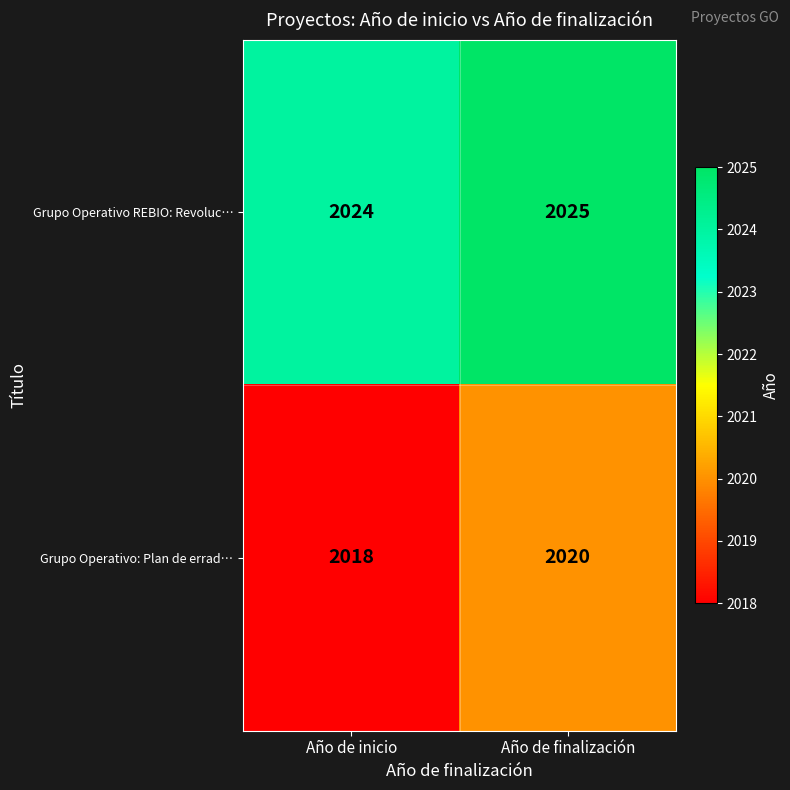

At how many categories does at least one series exceed 2019?

2